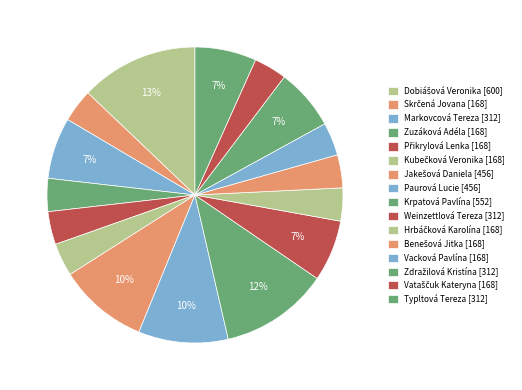

Which slice is the largest?

Dobiášová Veronika